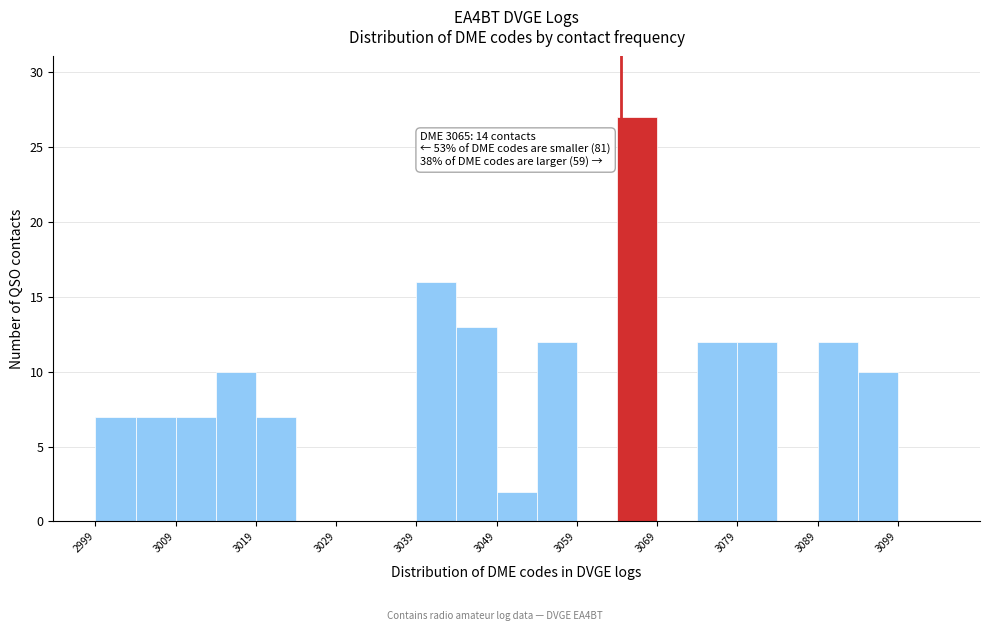

Which range on the x-axis has the tallest bar?

3064.5 to 3069.5